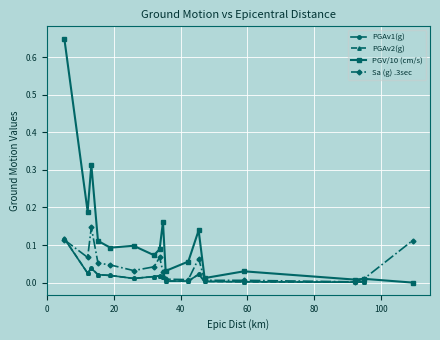

At how many categories does at least one series exceed 0?

17